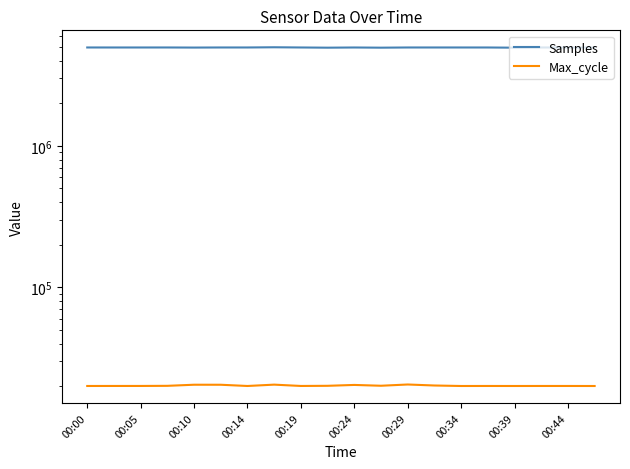

What is the average value of the Samples series?

4967972